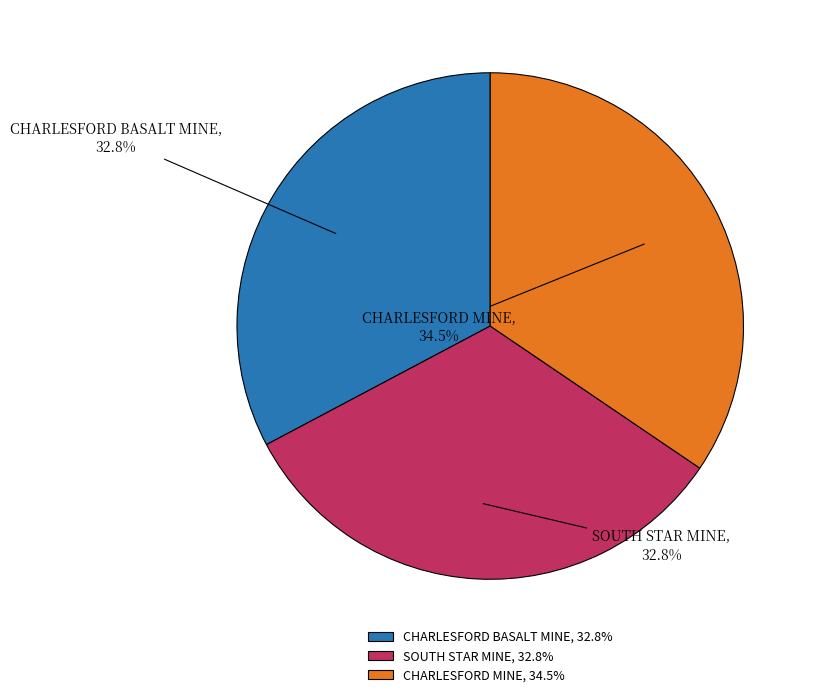

To the nearest percent, what is the average slice percentage?

33%